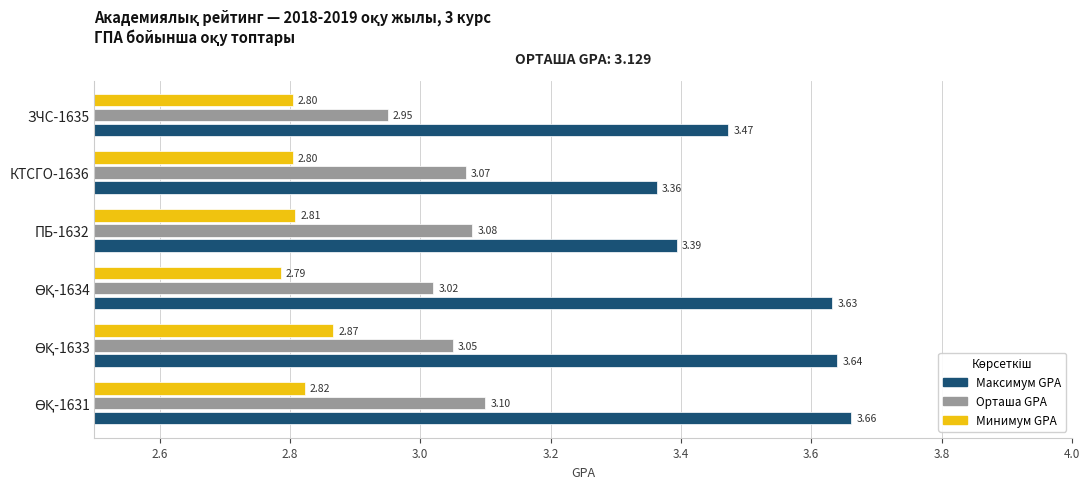

Count the number of data series in this chart.

3